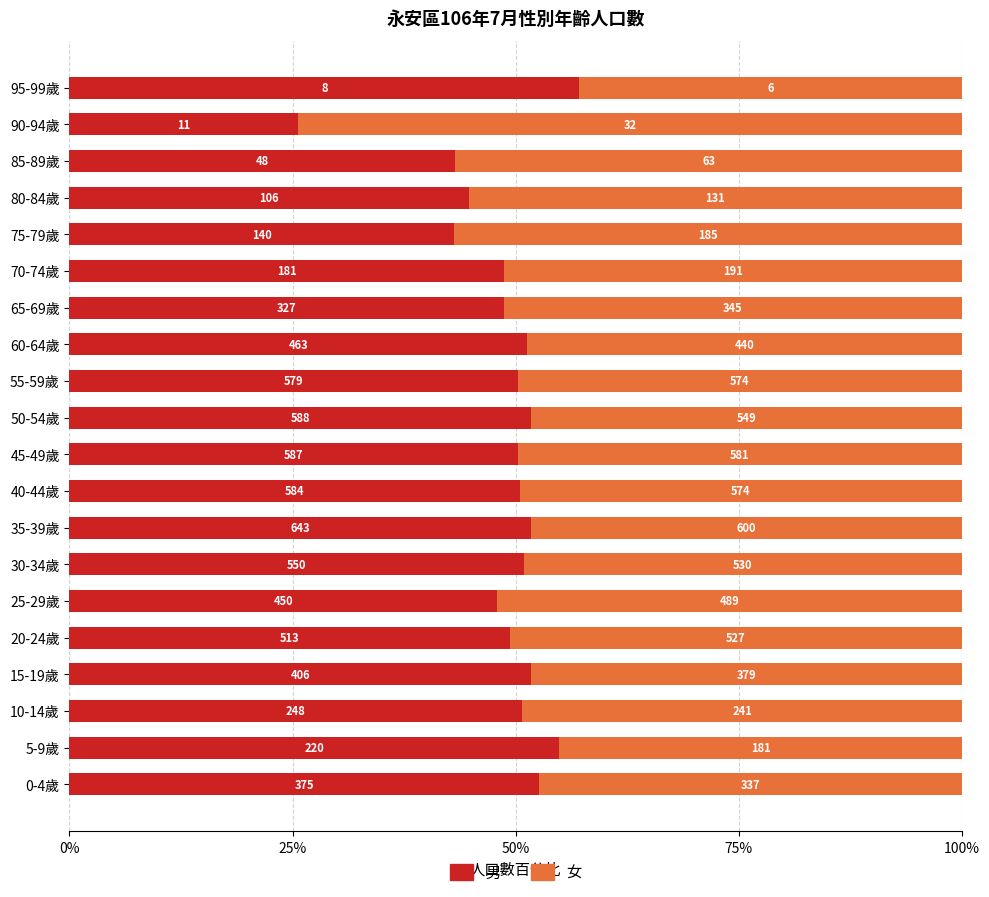

List the series in order of their peak value, lowest first.

男, 女